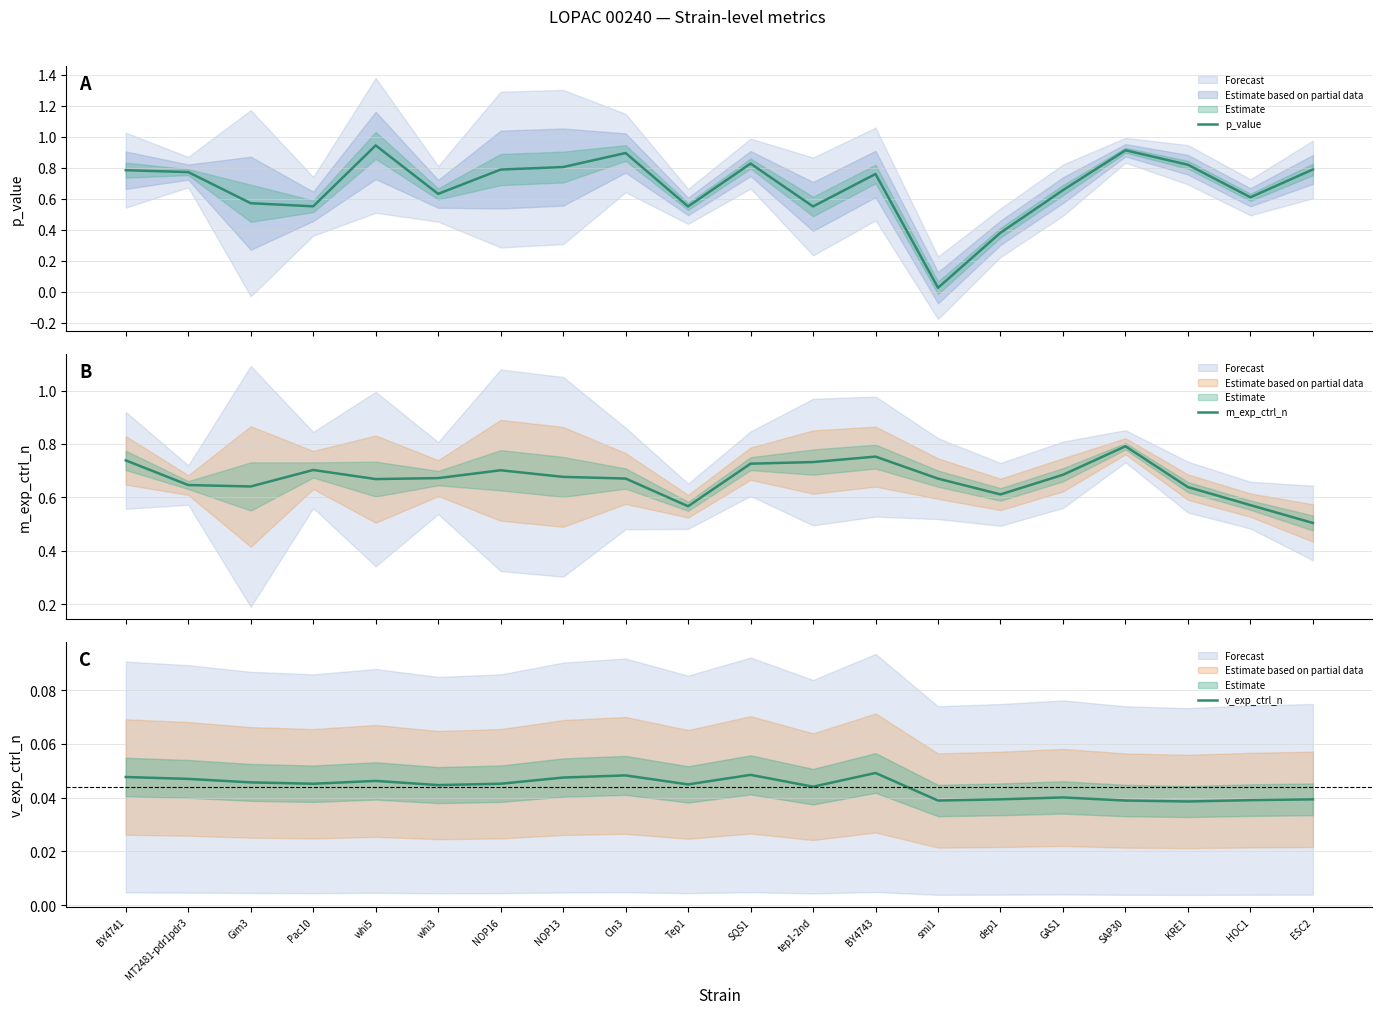

What is the total value across all series at NOP13?

1.5